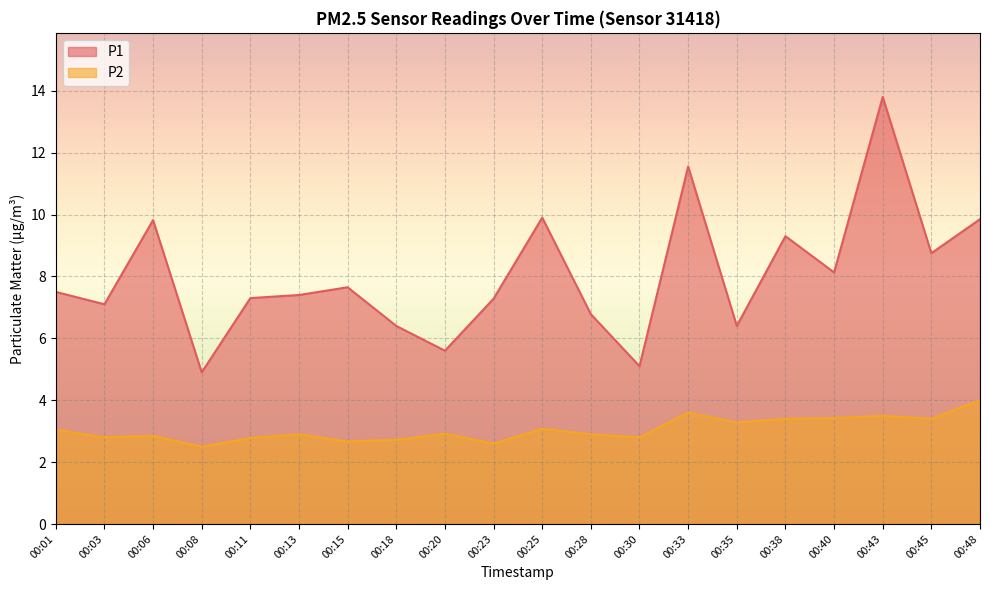

Between 00:28 and 00:08, which is larger?

00:28